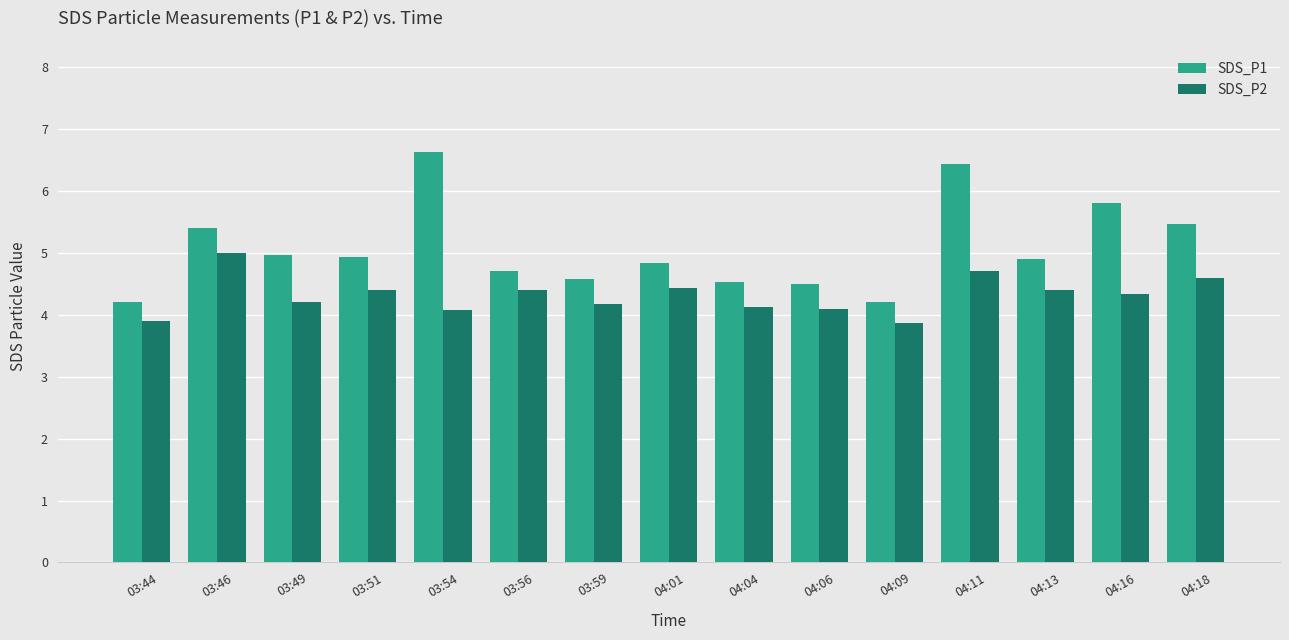

The value of SDS_P1 at 04:13 is 4.9. True or false?

True